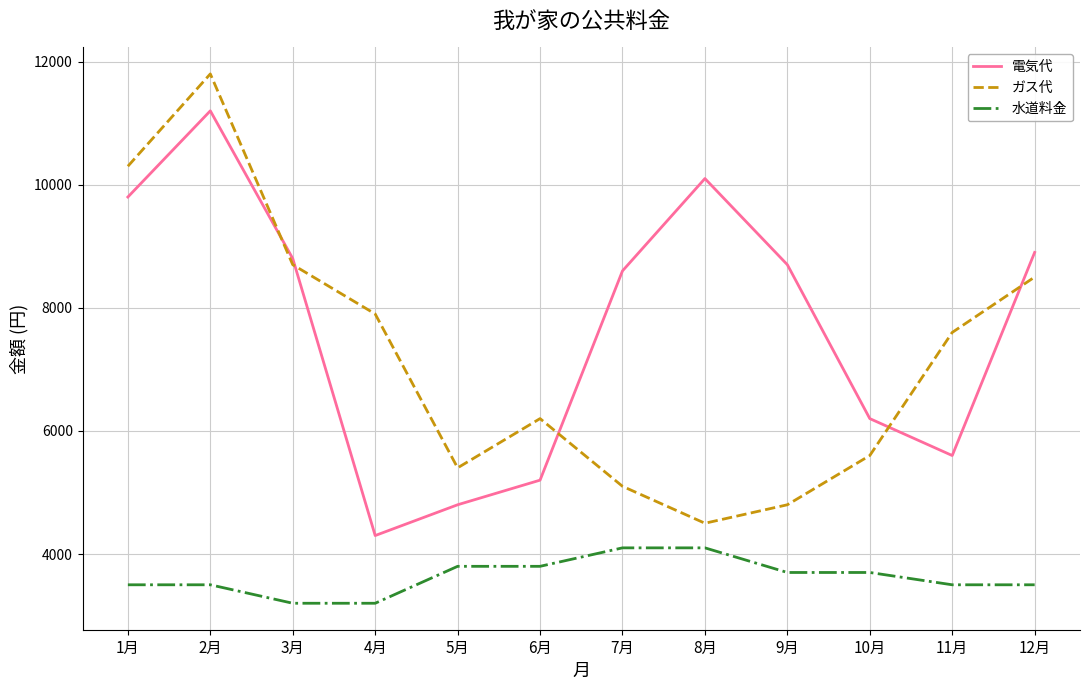

What is the total value across all series at 5月?

14000